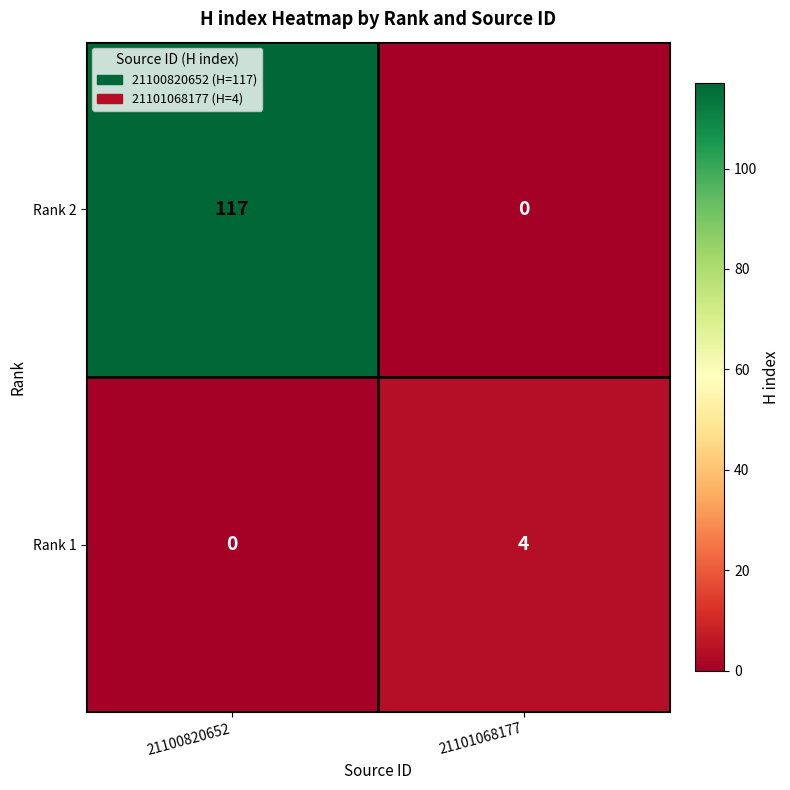

How many data points in Rank 2 are less than 117?

1